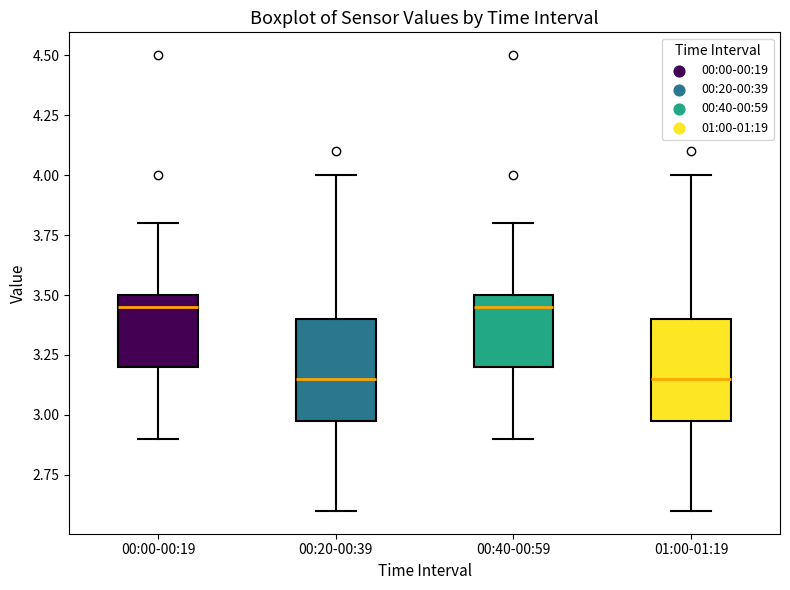

Where is the upper edge of the box for 00:00-00:19 on the y-axis? The values are not printed on the chart, so give them approximately, as read against the axis.

3.50